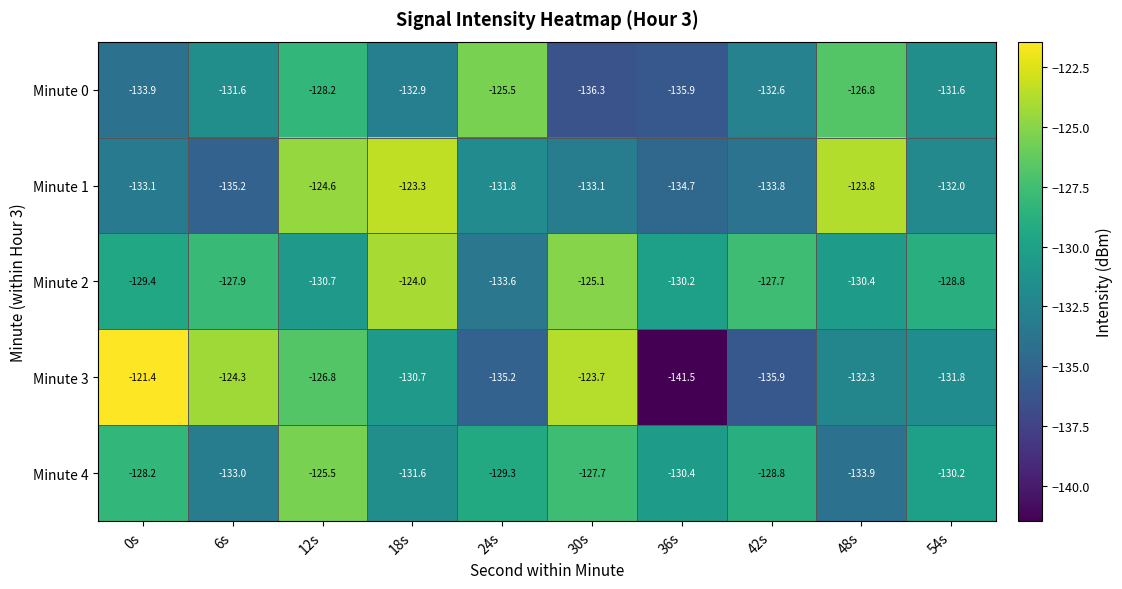

What is the highest value of the Minute 2 series?

-124.0